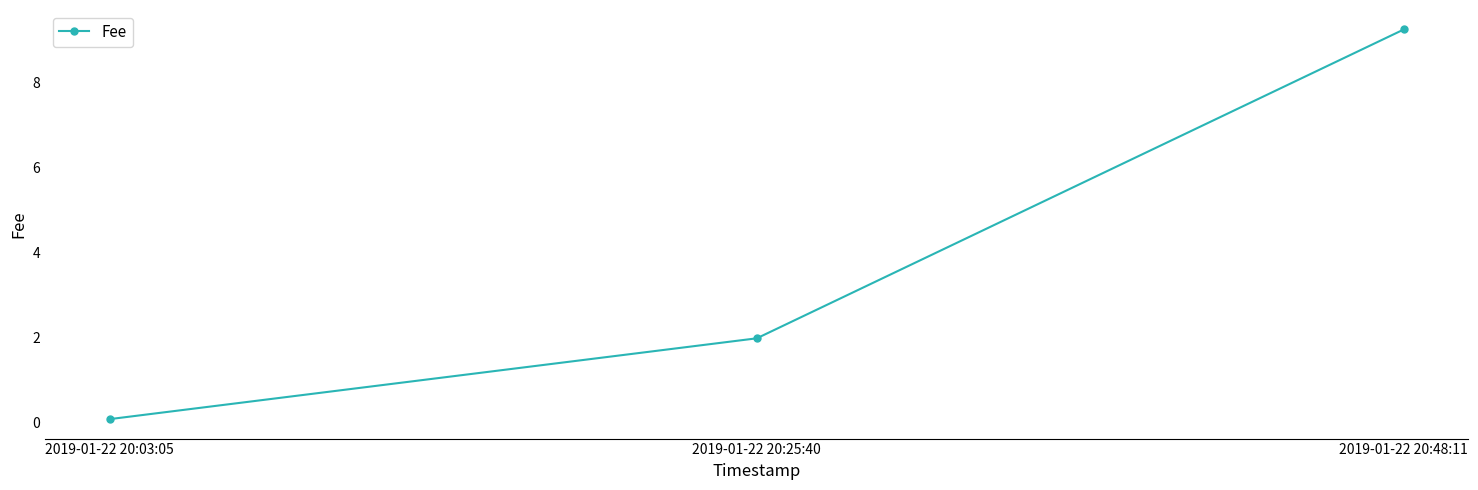

What is the average value?

3.8